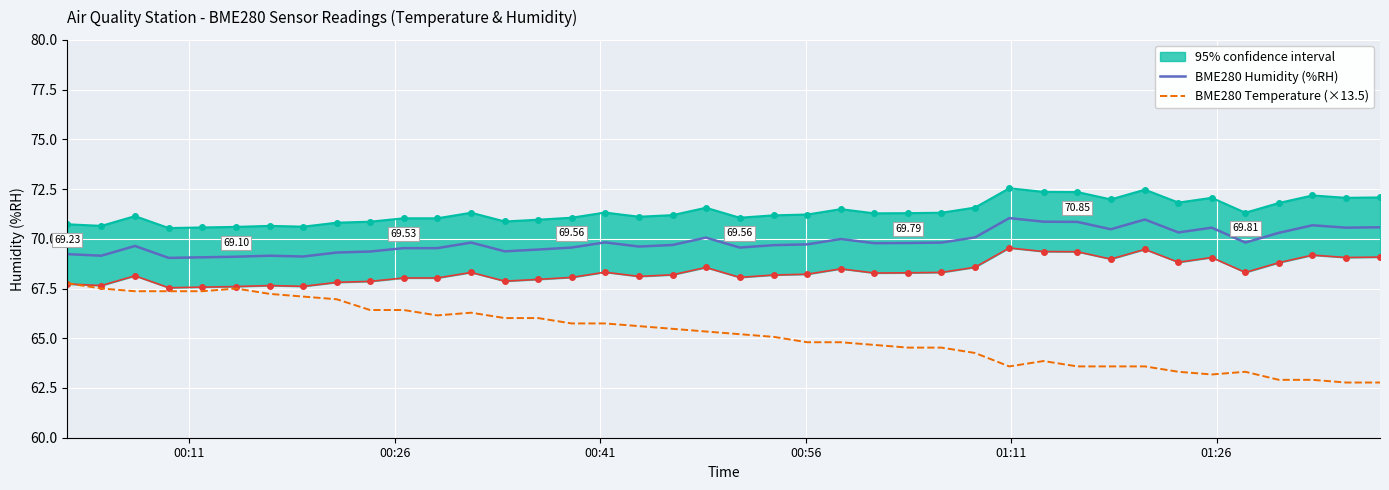

True or false: BME280 Temperature (×13.5) and BME280 Humidity (%RH) cross at least once.

False